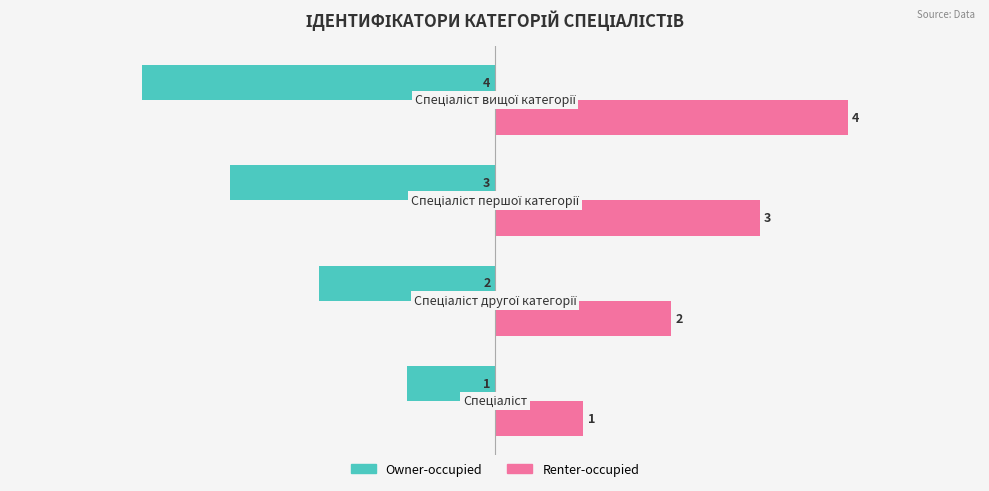

List the series in order of their overall mean, lowest first.

Owner-occupied, Renter-occupied